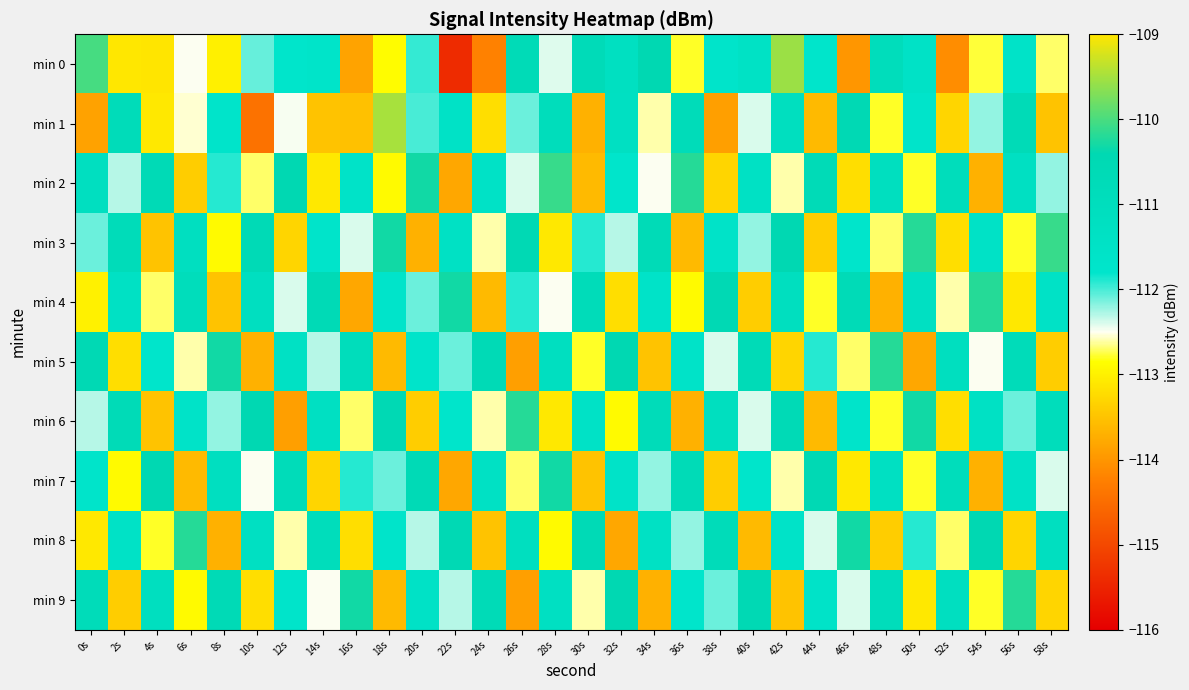

What is the total value across all series at 40s?

-1119.9